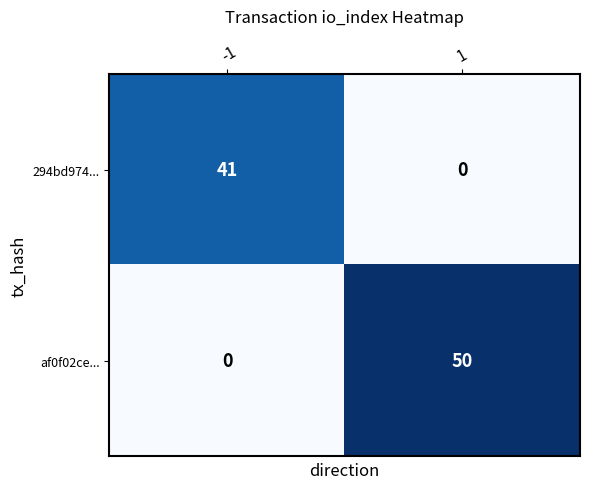

At how many categories does at least one series exceed 39?

2